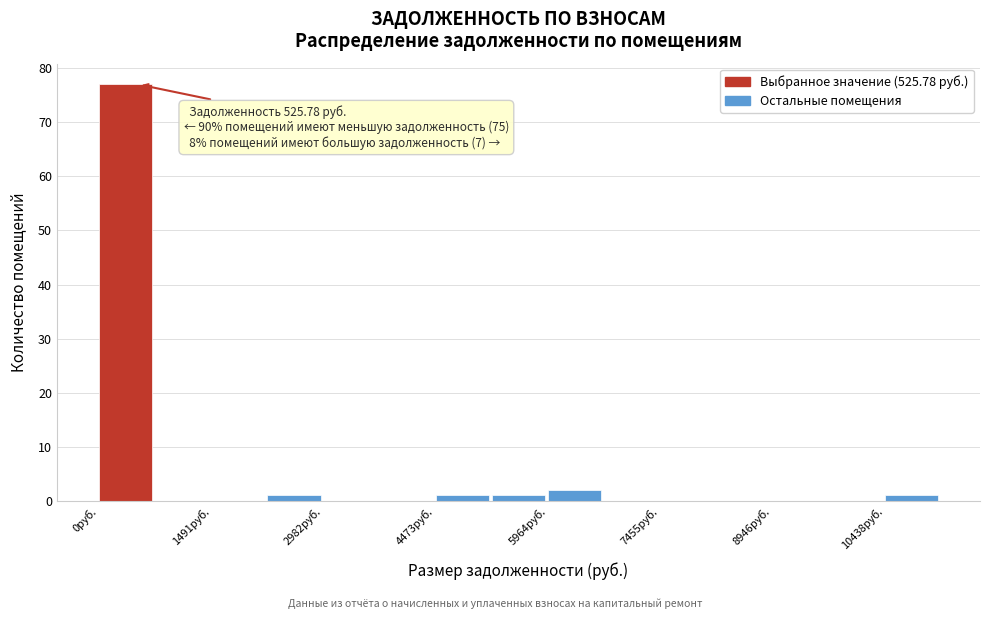

Read against the x-axis, roughly where is the centre of the tallest bar?

400